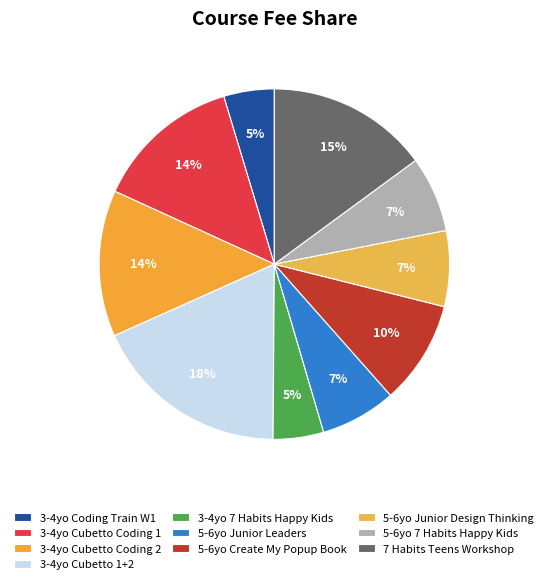

How many slices are in this pie chart?

10